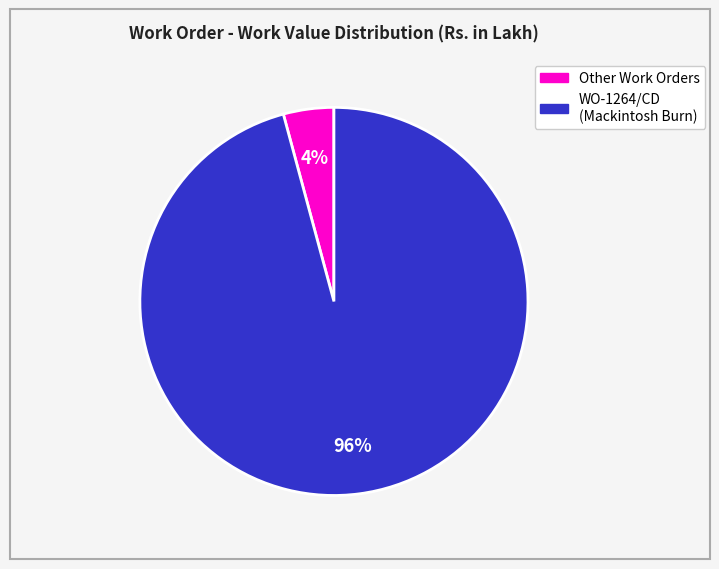

Does any single category account for the majority?

Yes